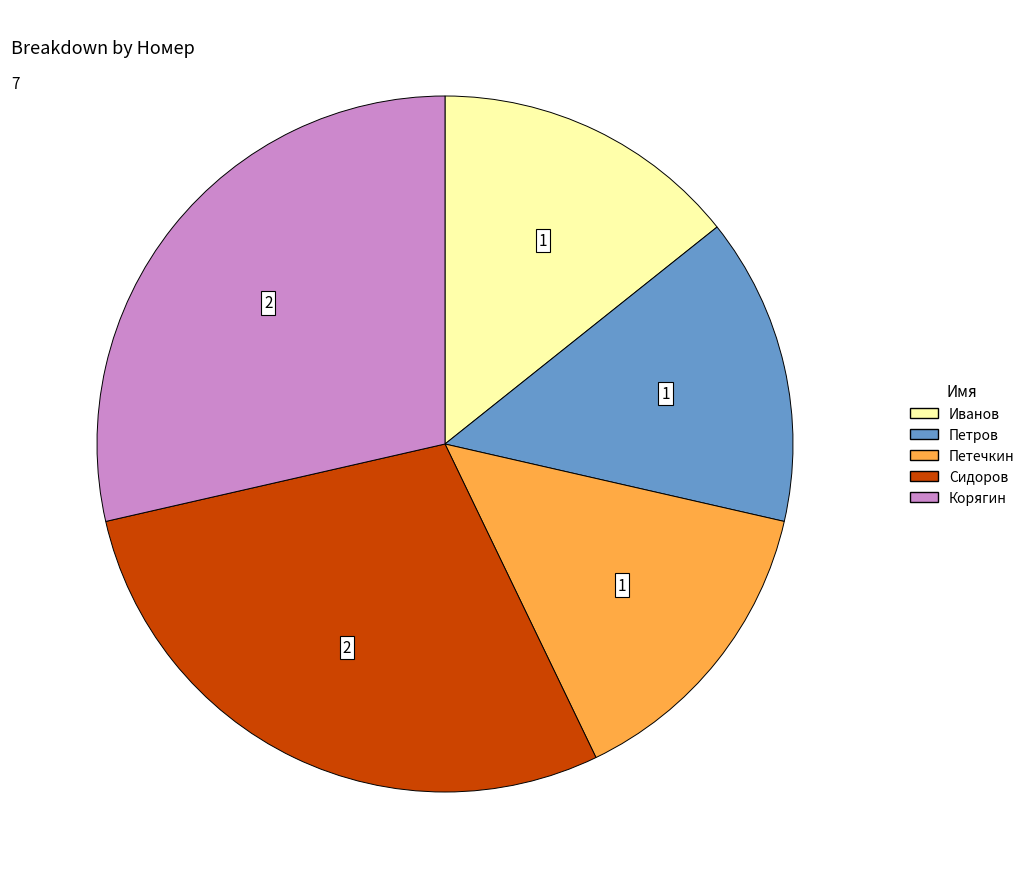

Is it true that Петров is 29% of the pie?

False